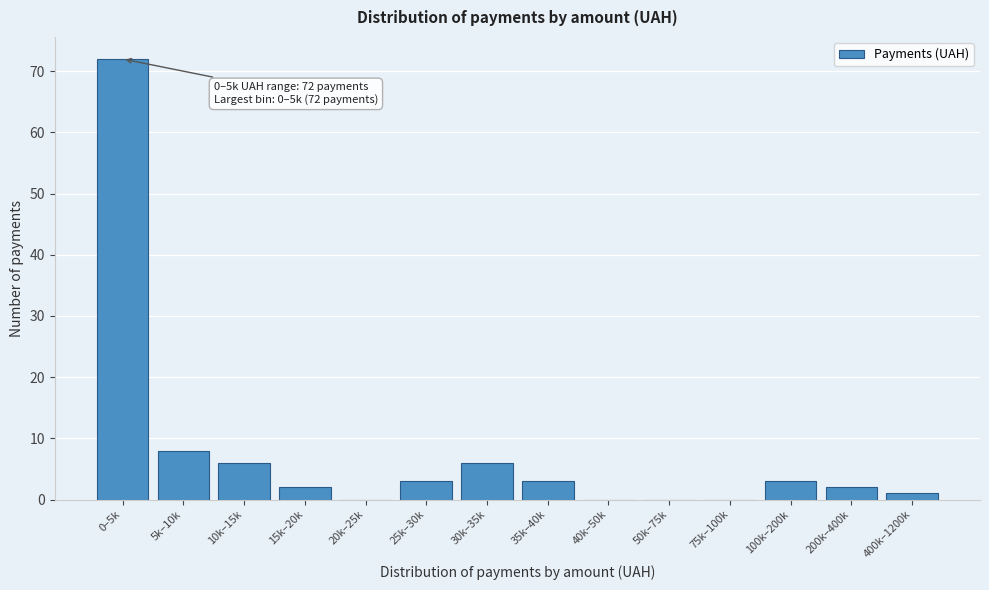

Reading left to right, extract all data points from this chart.

0–5k=72	5k–10k=8	10k–15k=6	15k–20k=2	20k–25k=0	25k–30k=3	30k–35k=6	35k–40k=3	40k–50k=0	50k–75k=0	75k–100k=0	100k–200k=3	200k–400k=2	400k–1200k=1